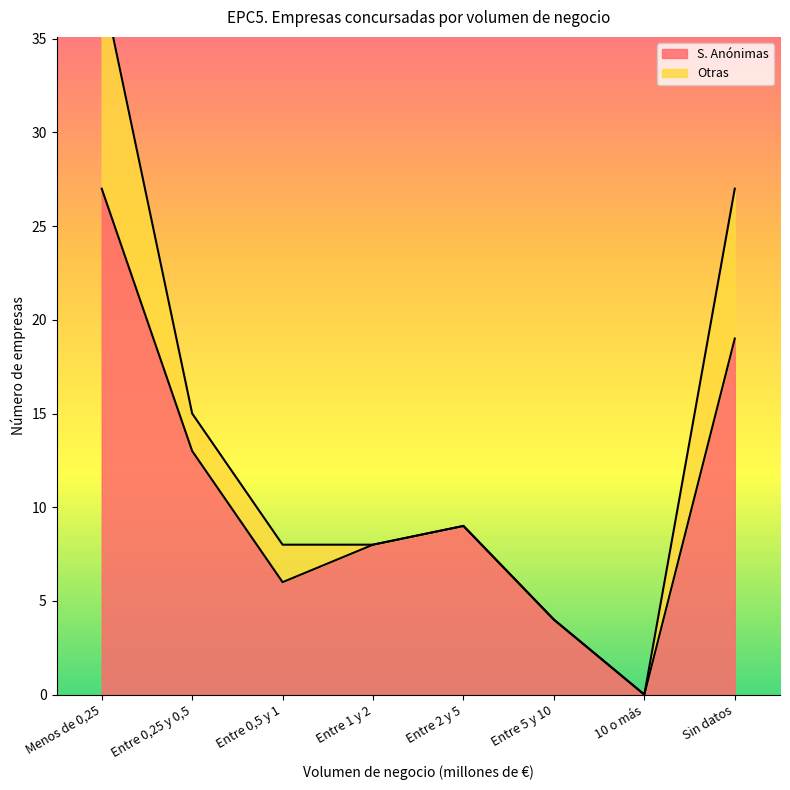

How many points are lower than both their immediate neighbors (excluding endpoints)?

2